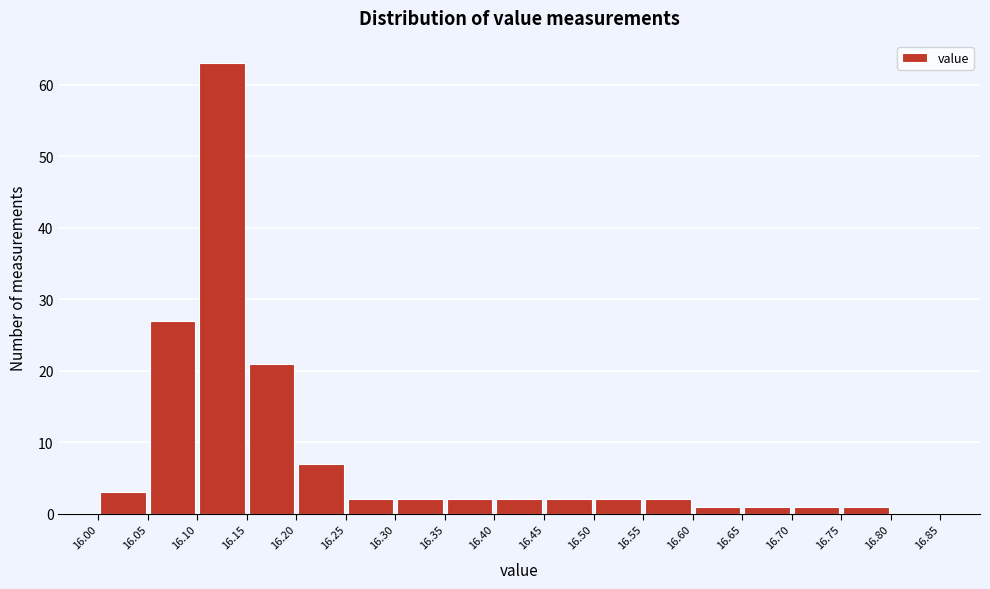

Which range on the x-axis has the tallest bar?

16.10 to 16.15